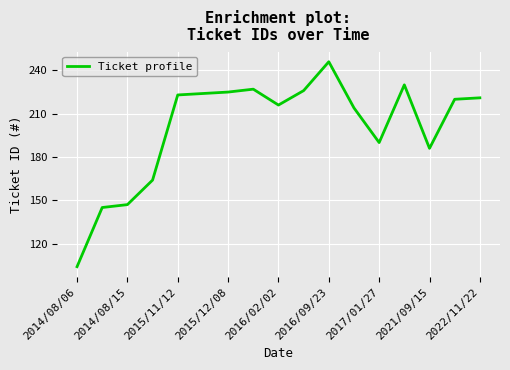

What is the difference between the maximum and minimum values?

142